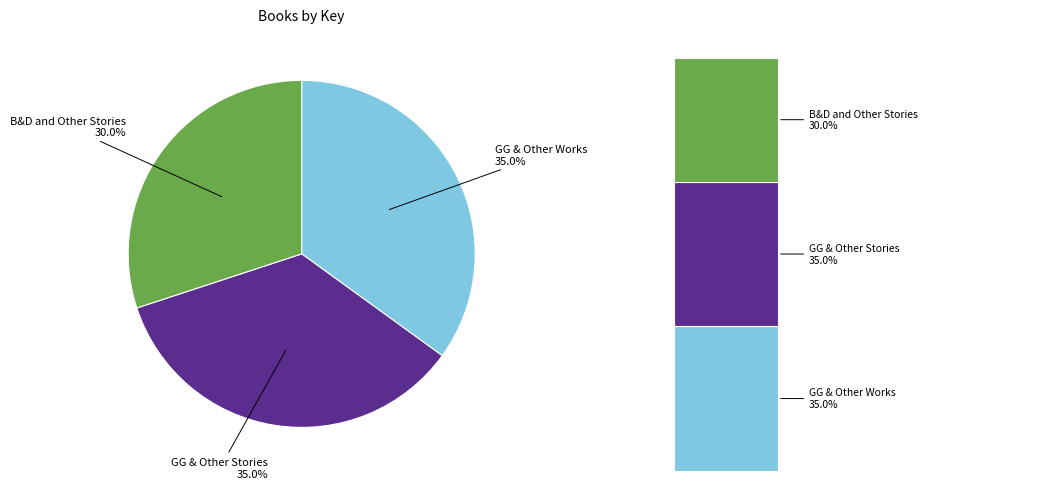

Which category has the biggest portion of the pie?

Great Gatsby and Other Works